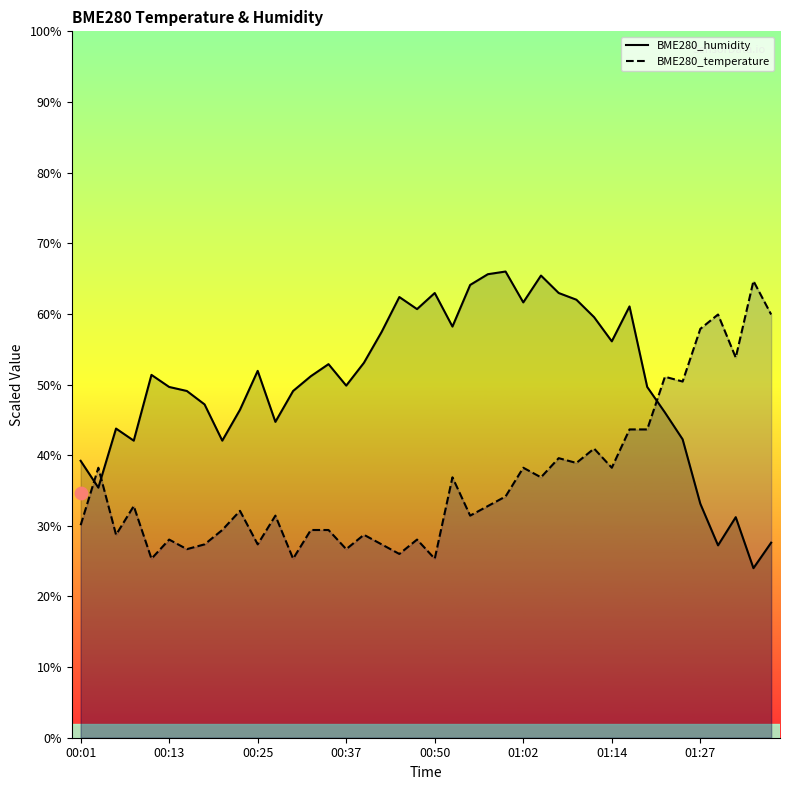

What is the total value across all series at 00:13?

77.7